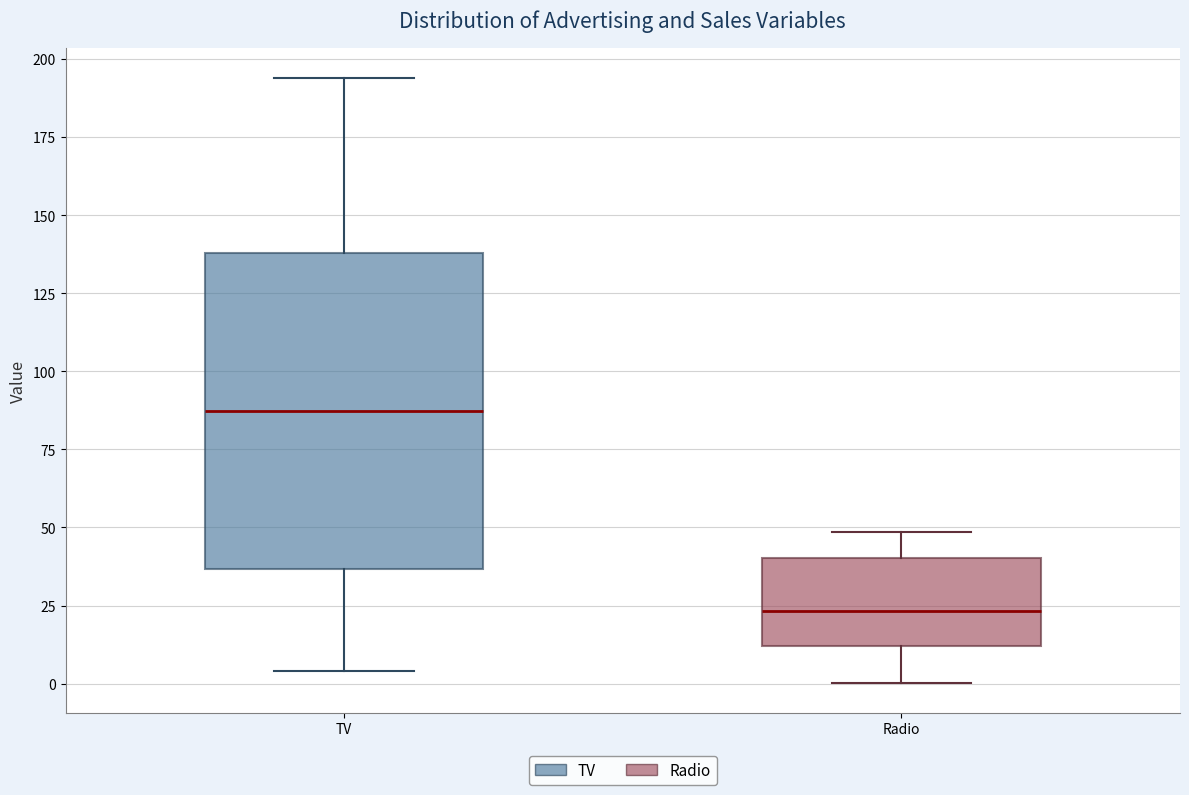

Comparing the boxes themselves (not the whiskers), which one is the tallest?

TV